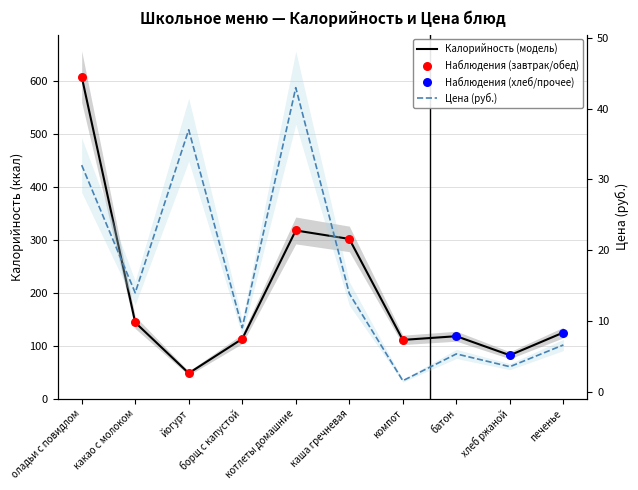

Which series has the largest total across all categories?

Калорийность (модель)